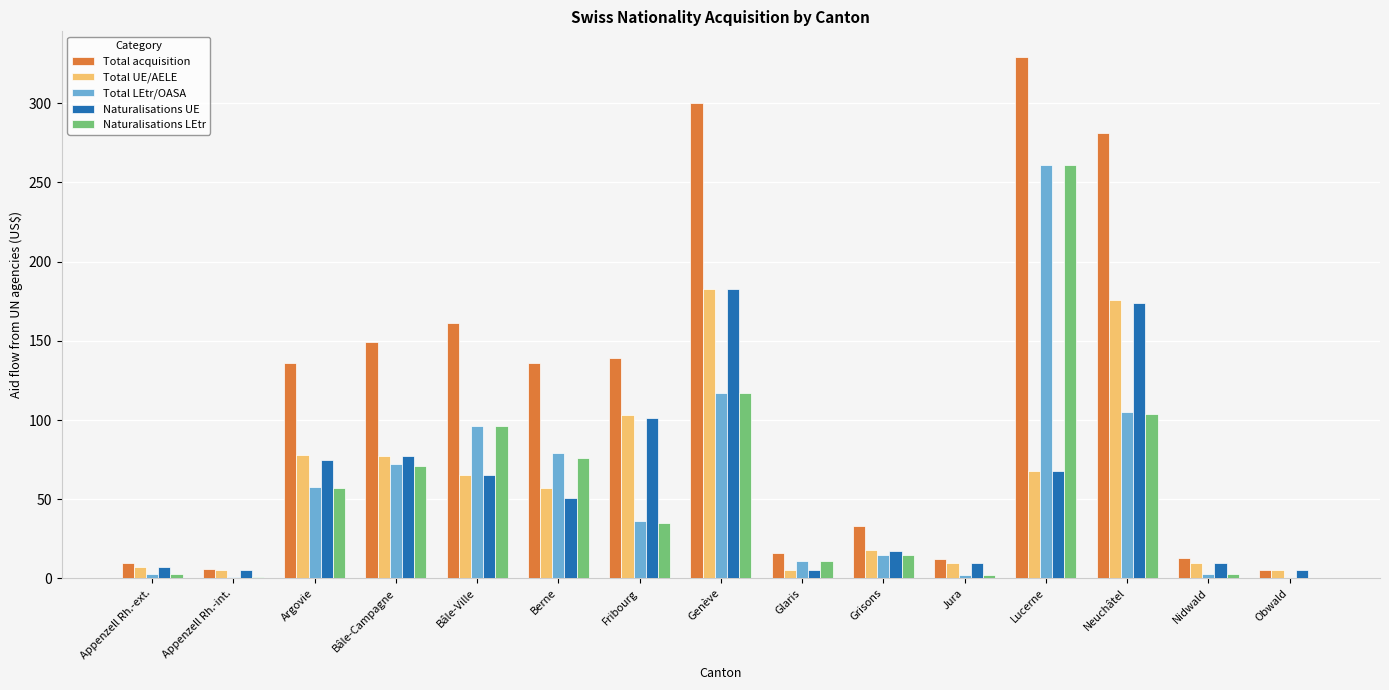

What is the difference between the Total LEtr/OASA values at Grisons and Argovie?

43